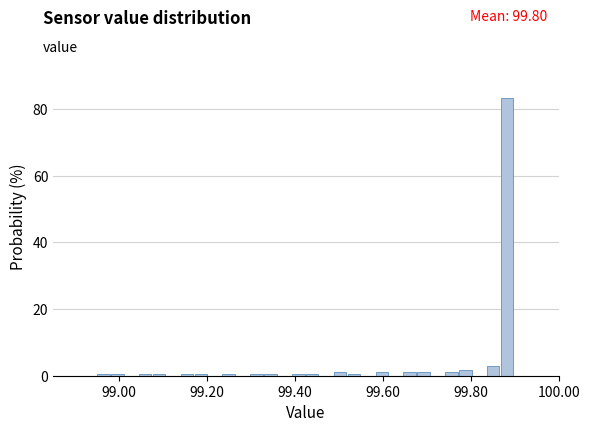

Read against the x-axis, roughly where is the centre of the tallest bar?

99.88